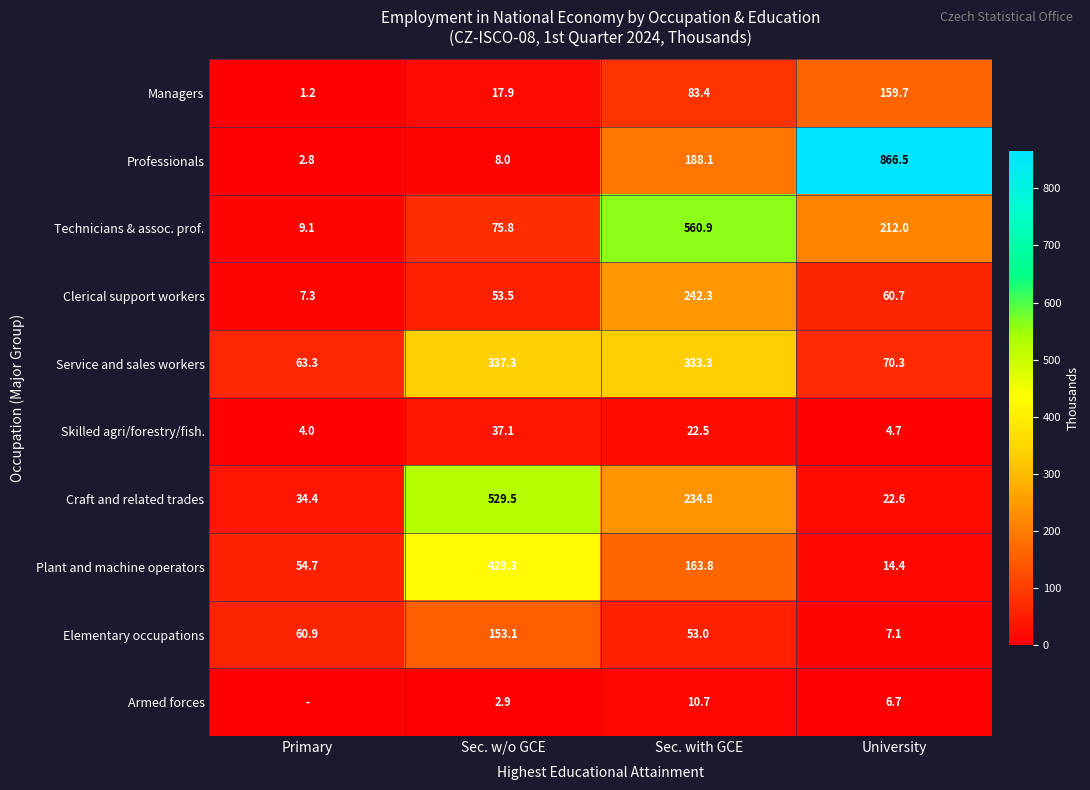

What is the highest value of the Skilled agri/forestry/fish. series?

37.1